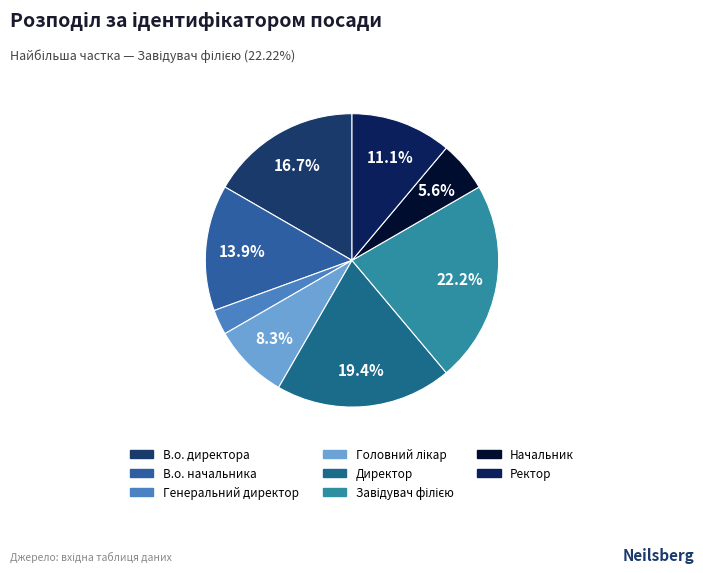

What is the change in value from В.о. директора to Директор?

+1